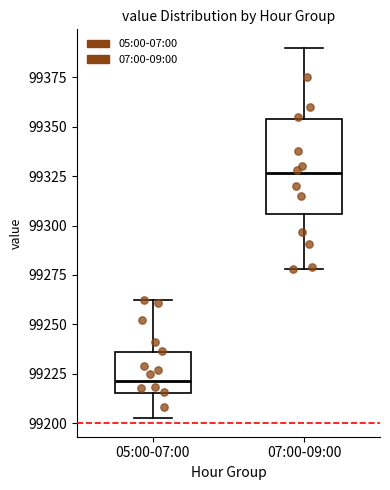

Which box is the tallest, from its lower edge to its upper edge?

07:00-09:00